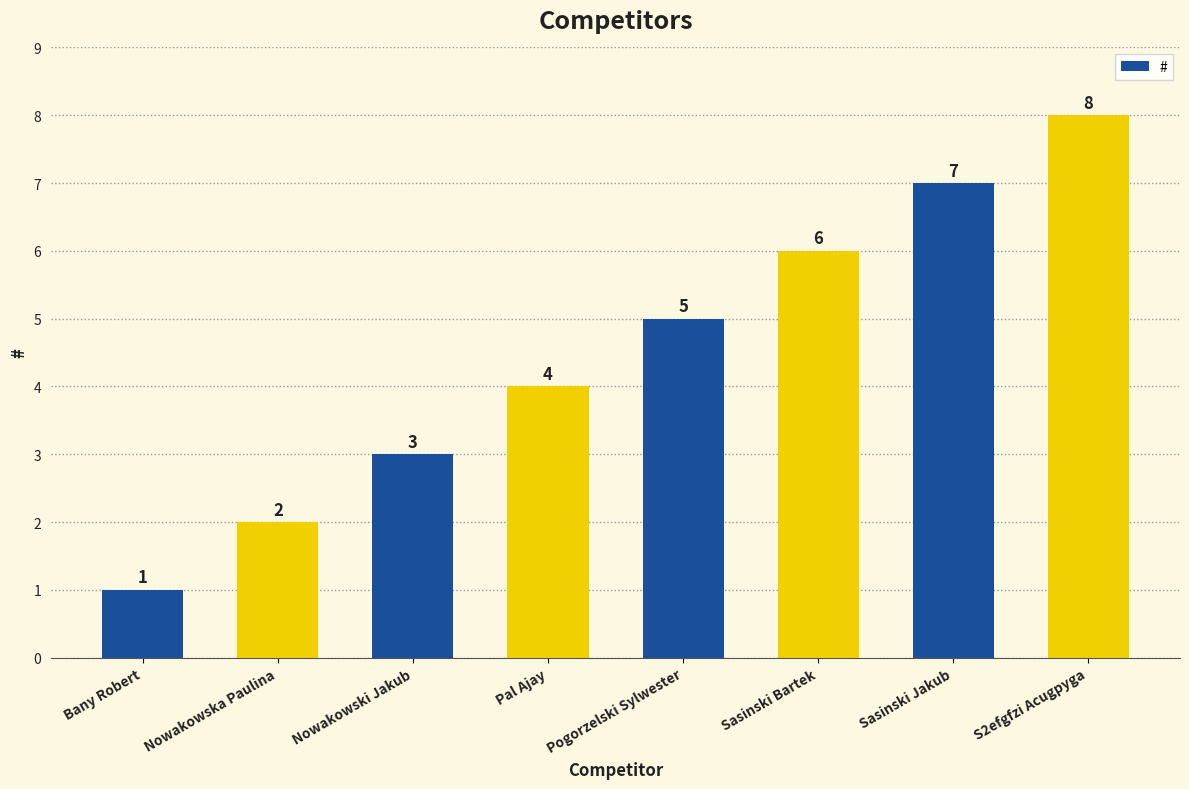

Are the bars grouped side by side (vs. stacked)?

No